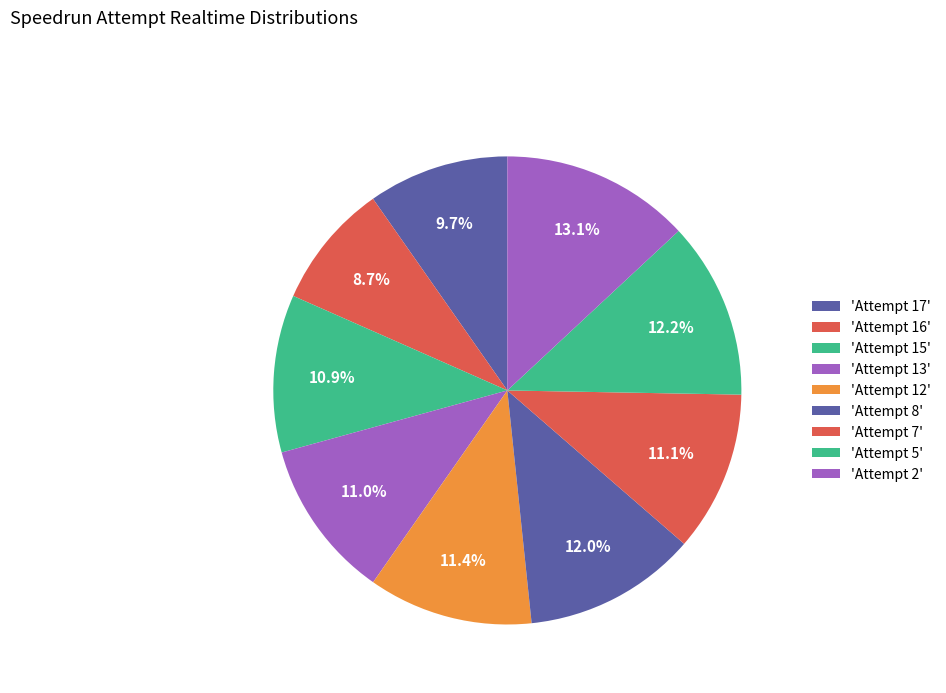

Rank the categories by value from highest to lowest.

Attempt 2, Attempt 5, Attempt 8, Attempt 12, Attempt 7, Attempt 13, Attempt 15, Attempt 17, Attempt 16